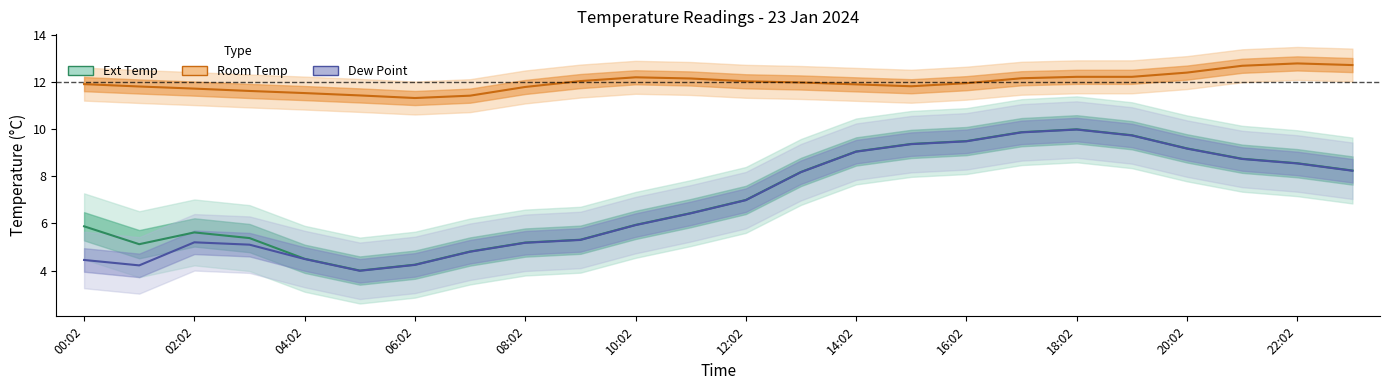

At which category is the sum across all series the highest?

18:02